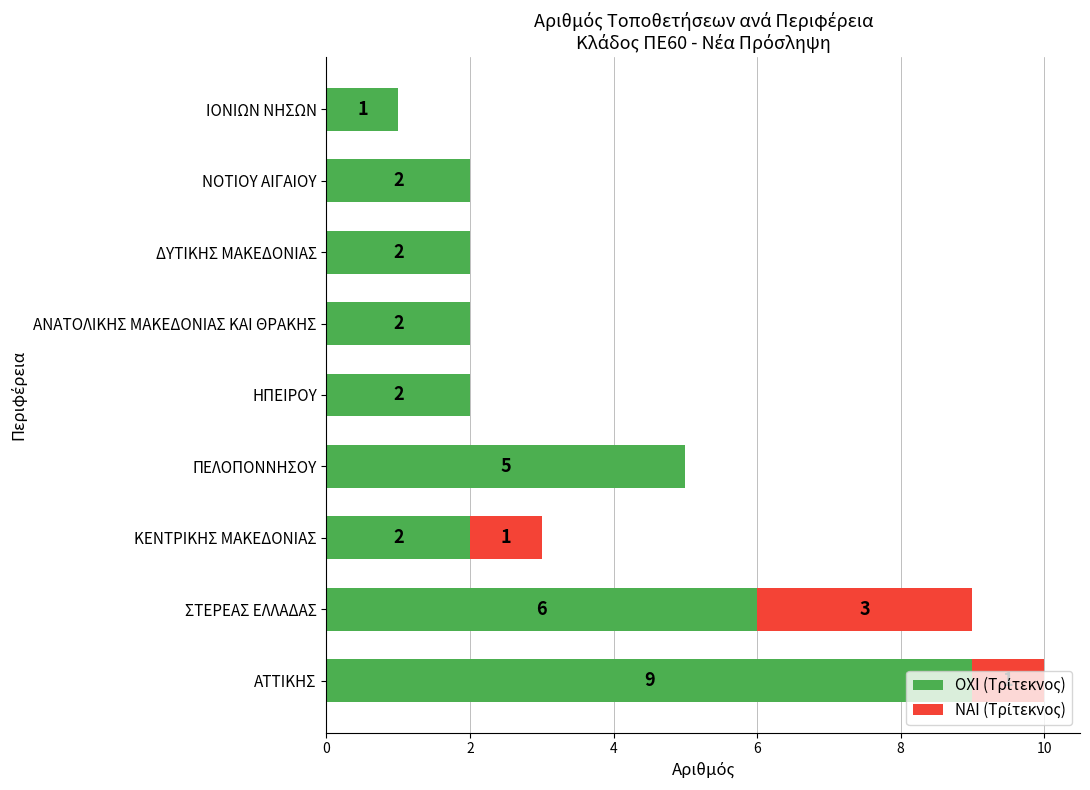

What is the total value across all series at ΣΤΕΡΕΑΣ ΕΛΛΑΔΑΣ?

9